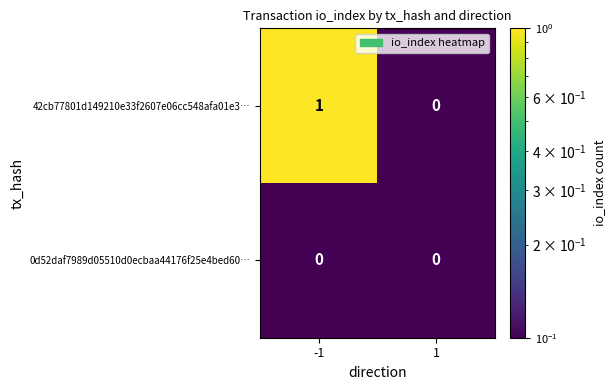

Reading left to right, list all the values displayed in this chart.

42cb77801d149210e33f2607e06cc548afa01e3…: -1=1	1=0
0d52daf7989d05510d0ecbaa44176f25e4bed60…: -1=0	1=0